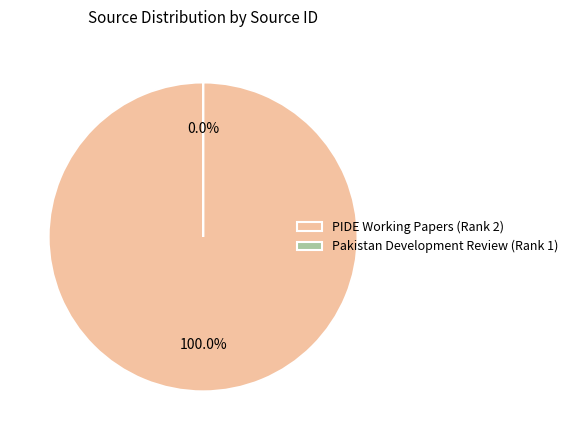

To the nearest percent, what is the combined percentage of Pakistan Development Review (Rank 1) and PIDE Working Papers (Rank 2)?

100%